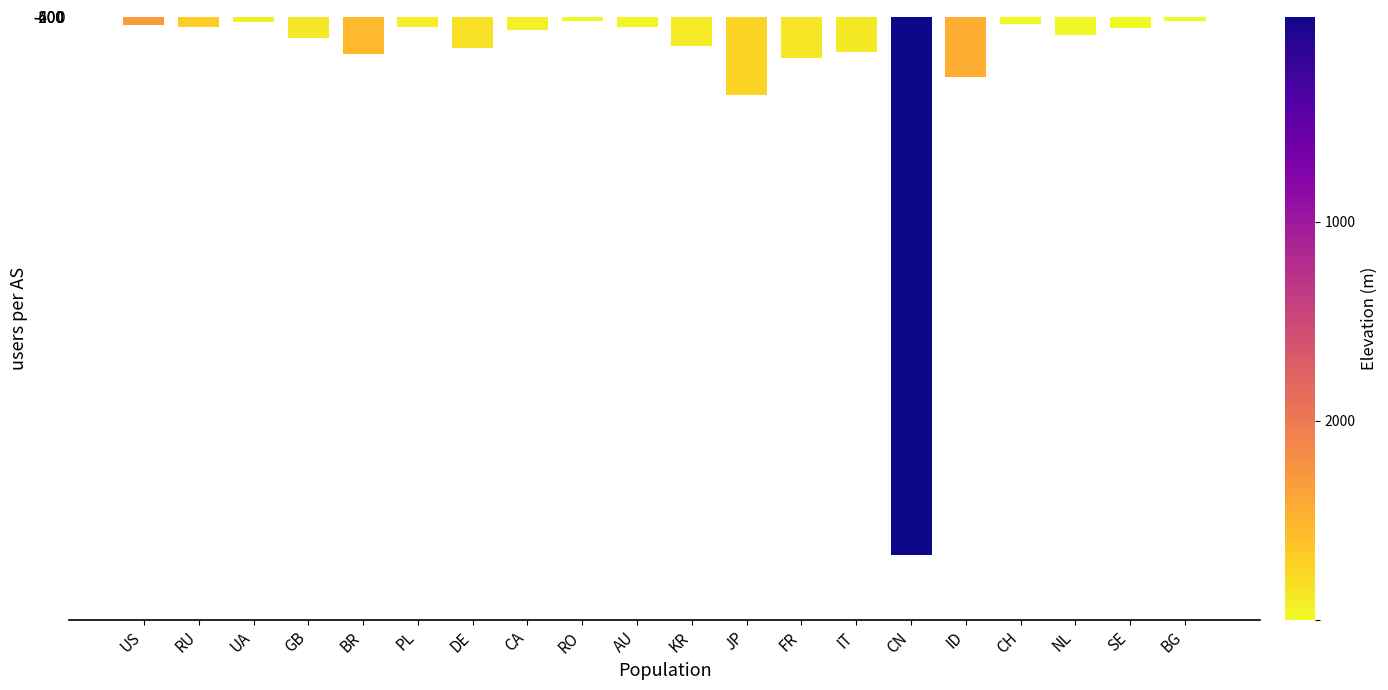

Does the chart contain stacked bars?

No